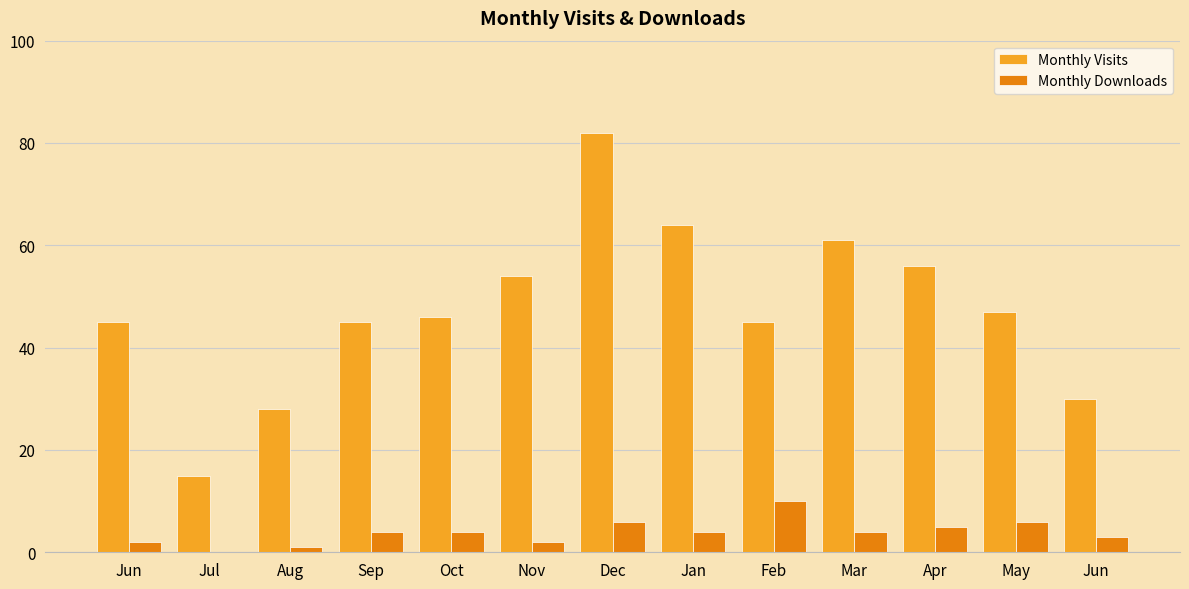

Count the number of categories in the chart.

13